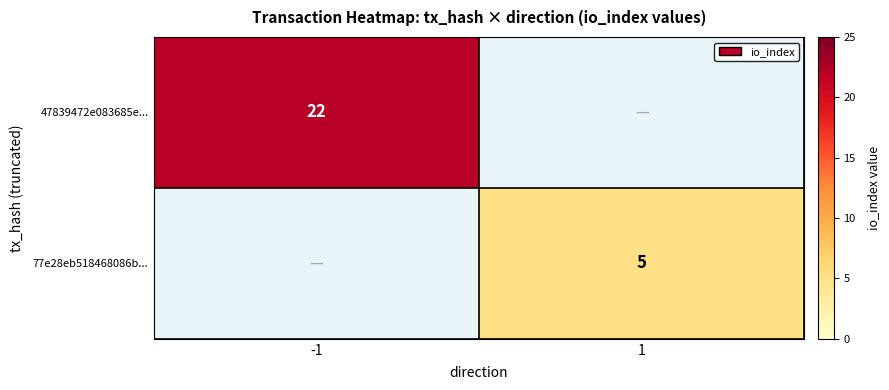

True or false: 47839472e083685e... has a value of 38 at -1.

False